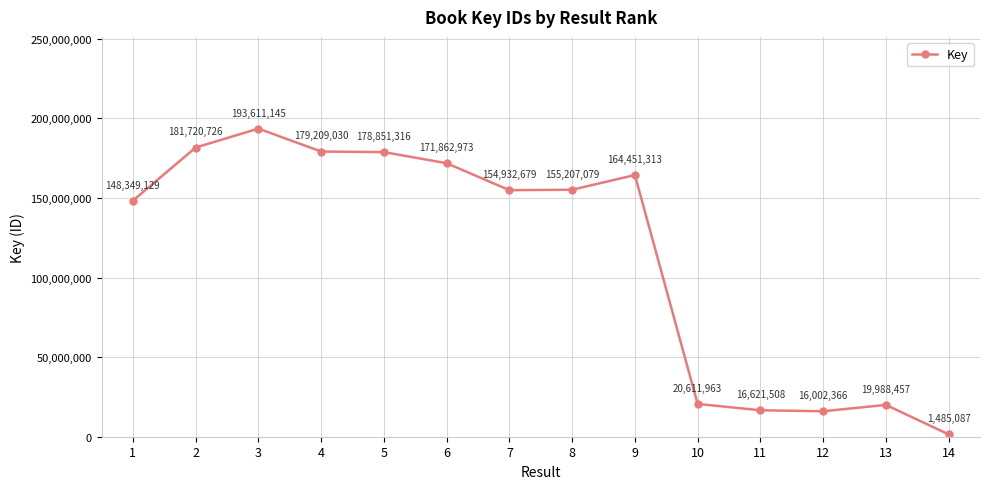

What is the ratio of the value at 7 to the value at 14?

104.3